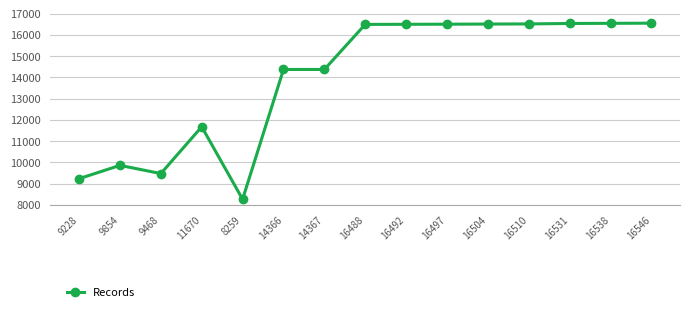

Is it true that the value at 11670 is 11670?

True